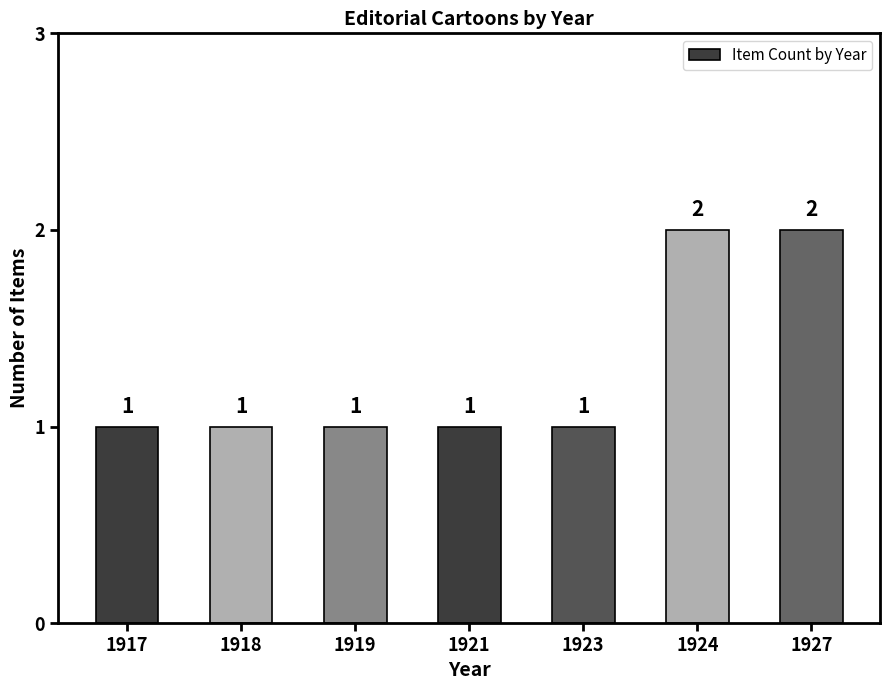

What is the difference between the maximum and minimum values?

1